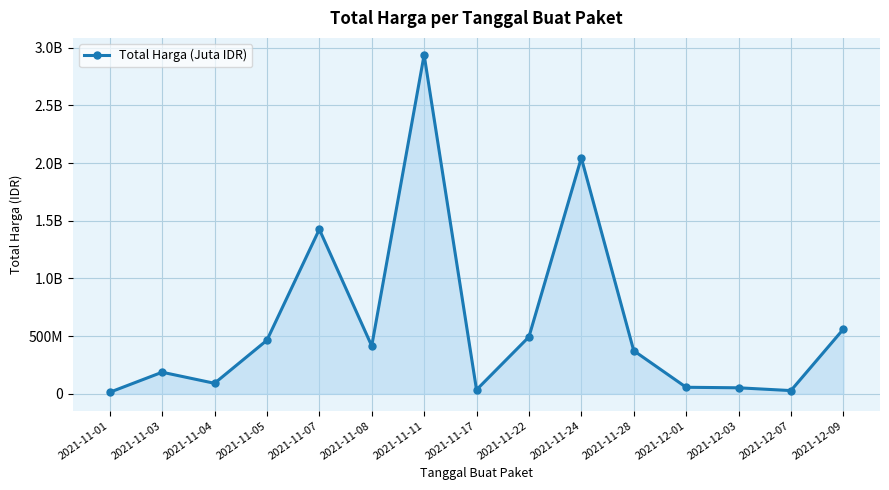

At which category does the chart reach its minimum across all series?

2021-11-01